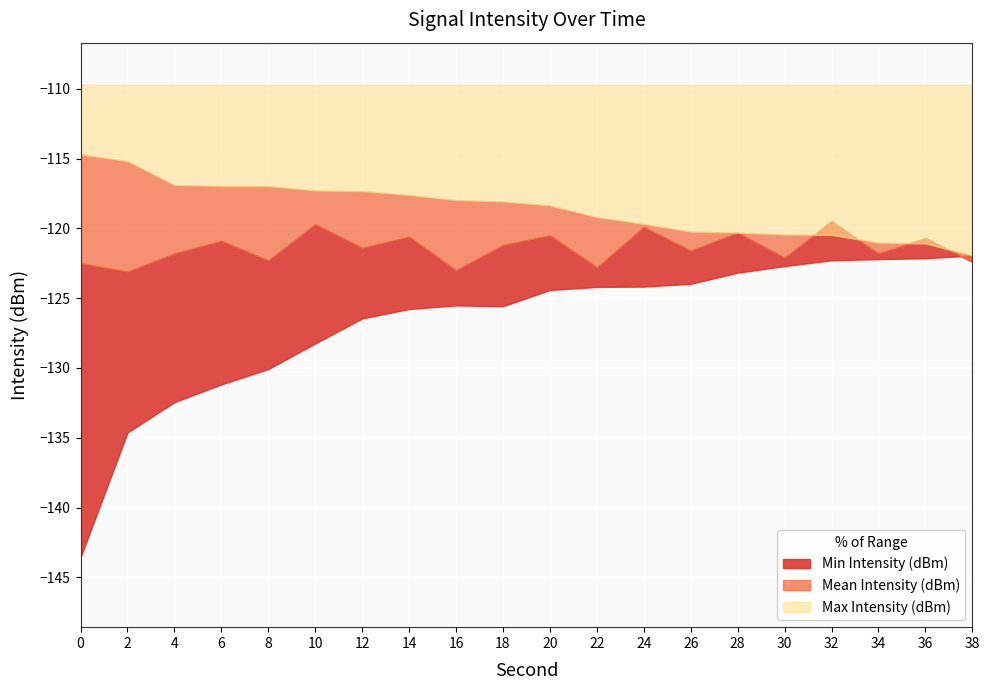

At which category does Min Intensity (dBm) reach its first local peak?

16